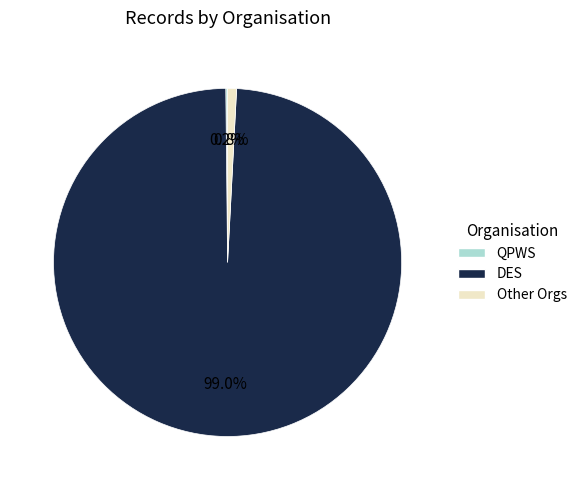

Is there any slice that represents more than half of the pie?

Yes